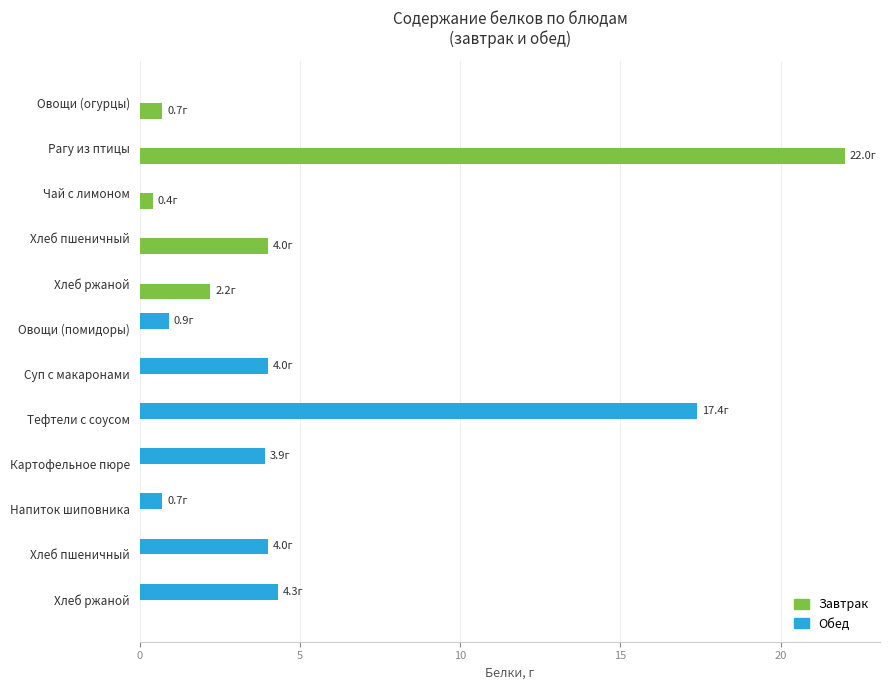

What are all the series names shown in the legend?

Завтрак, Обед